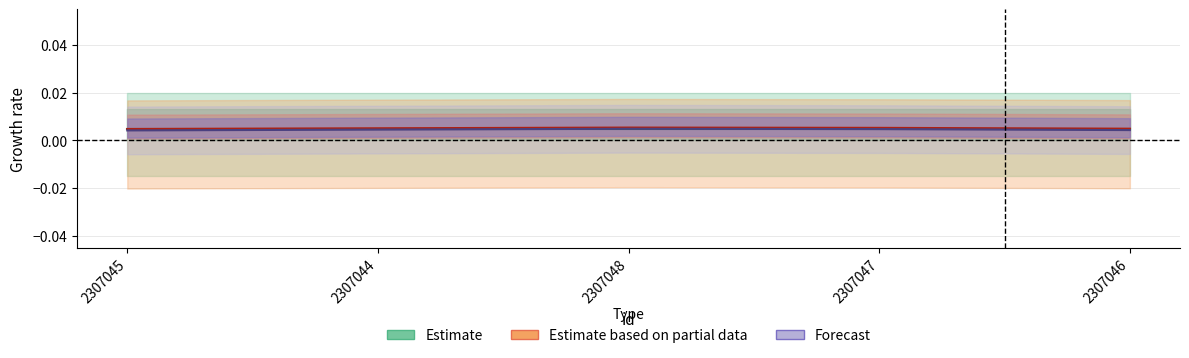

The value of Estimate based on partial data at 2307047 is 0.0. True or false?

True